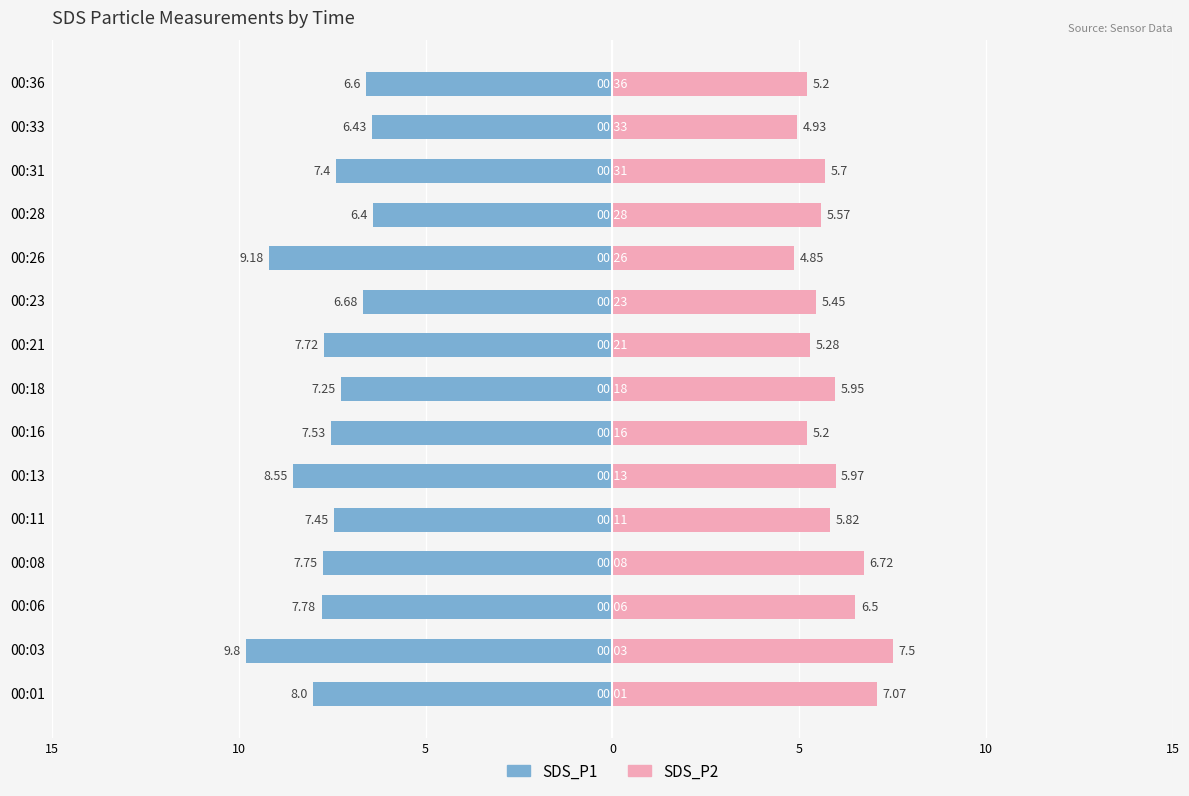

Is the value of SDS_P1 at 00:36 greater than the value of SDS_P2 at 00:16?

No